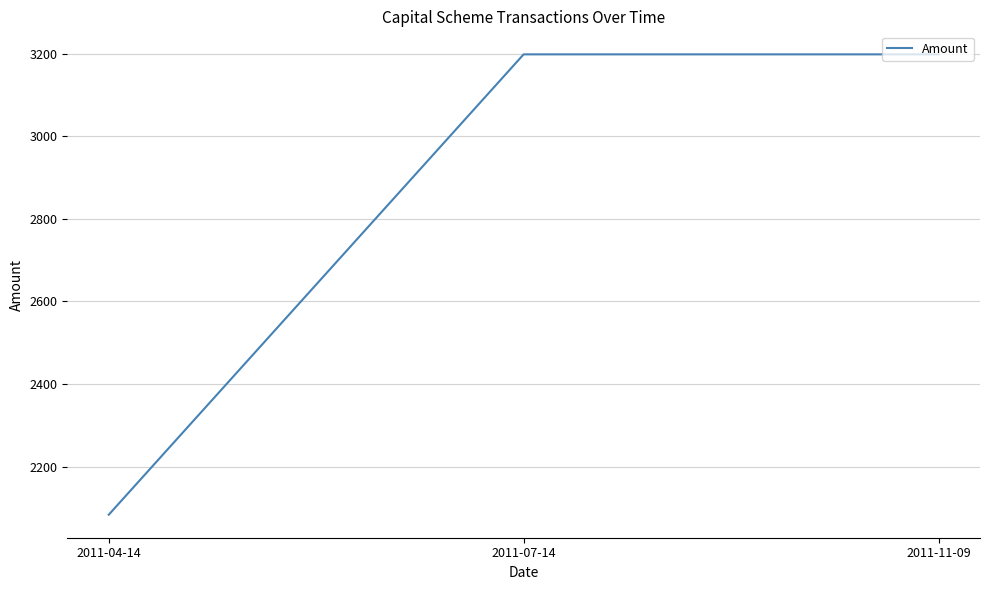

What is the ratio of the value at 2011-04-14 to the value at 2011-11-09?

0.7